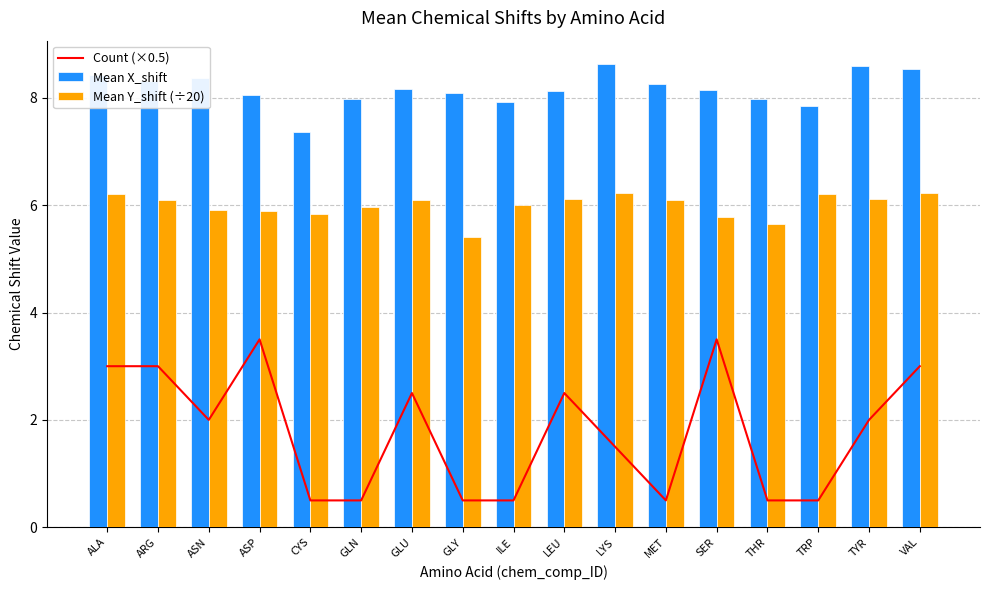

The Count (×0.5) series shows 3.5 at ASP. True or false?

True